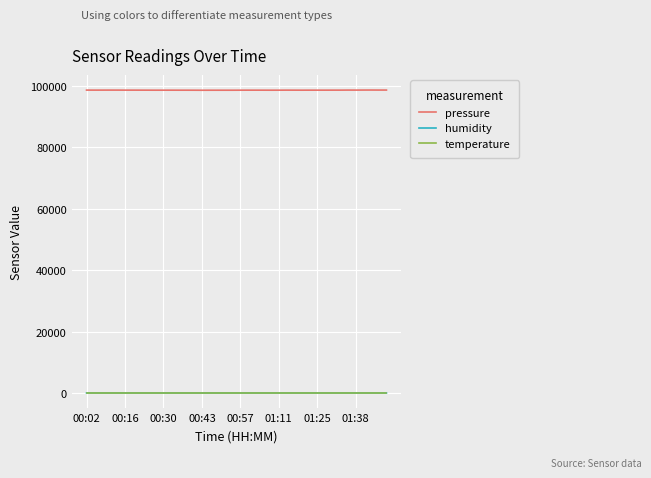

What is the smallest value displayed?

23.4